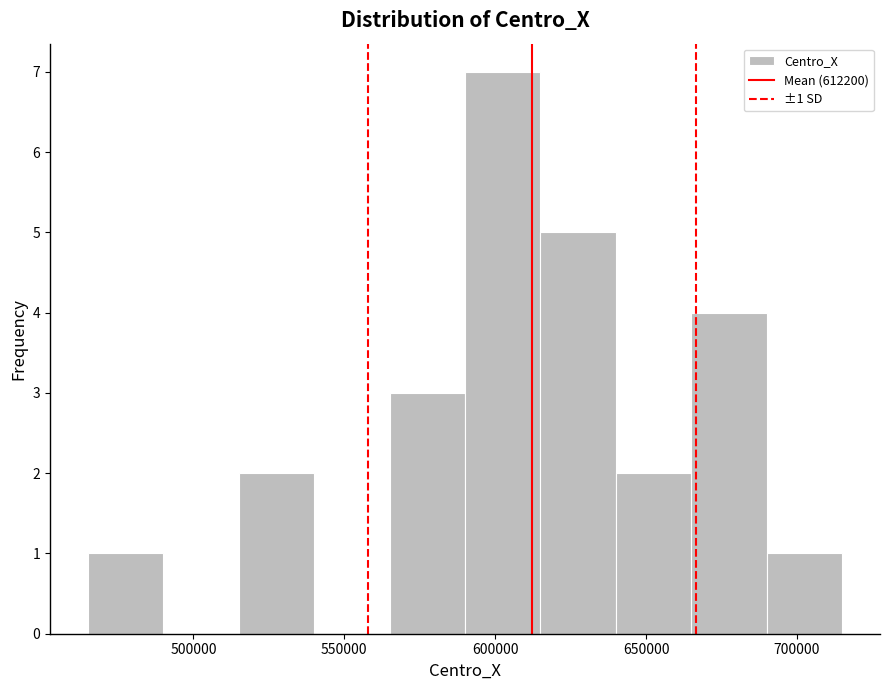

Which range on the x-axis has the tallest bar?

590000 to 615000